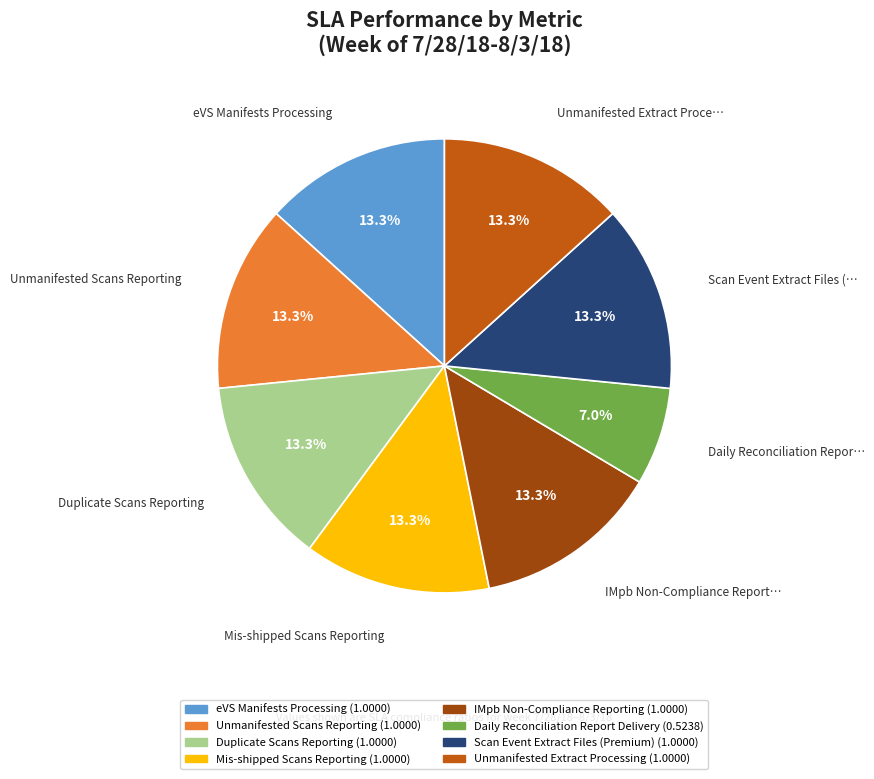

The Duplicate Scans Reporting slice represents 13% of the pie. True or false?

True